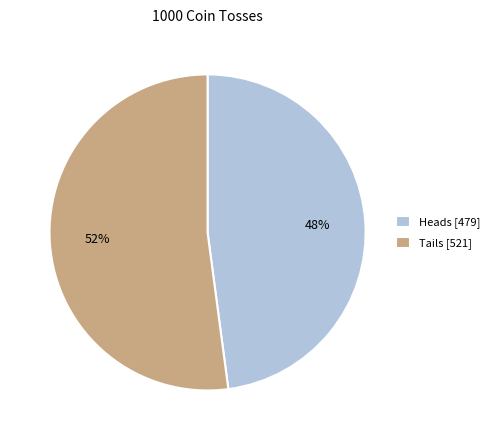

Does any single category account for the majority?

Yes